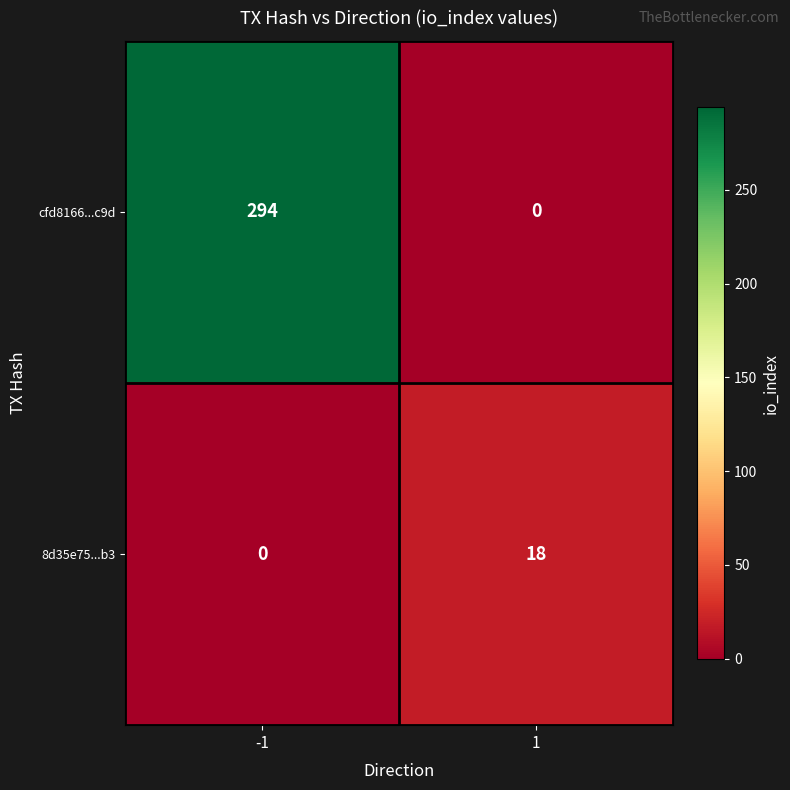

Which series has the largest total across all categories?

cfd8166...c9d